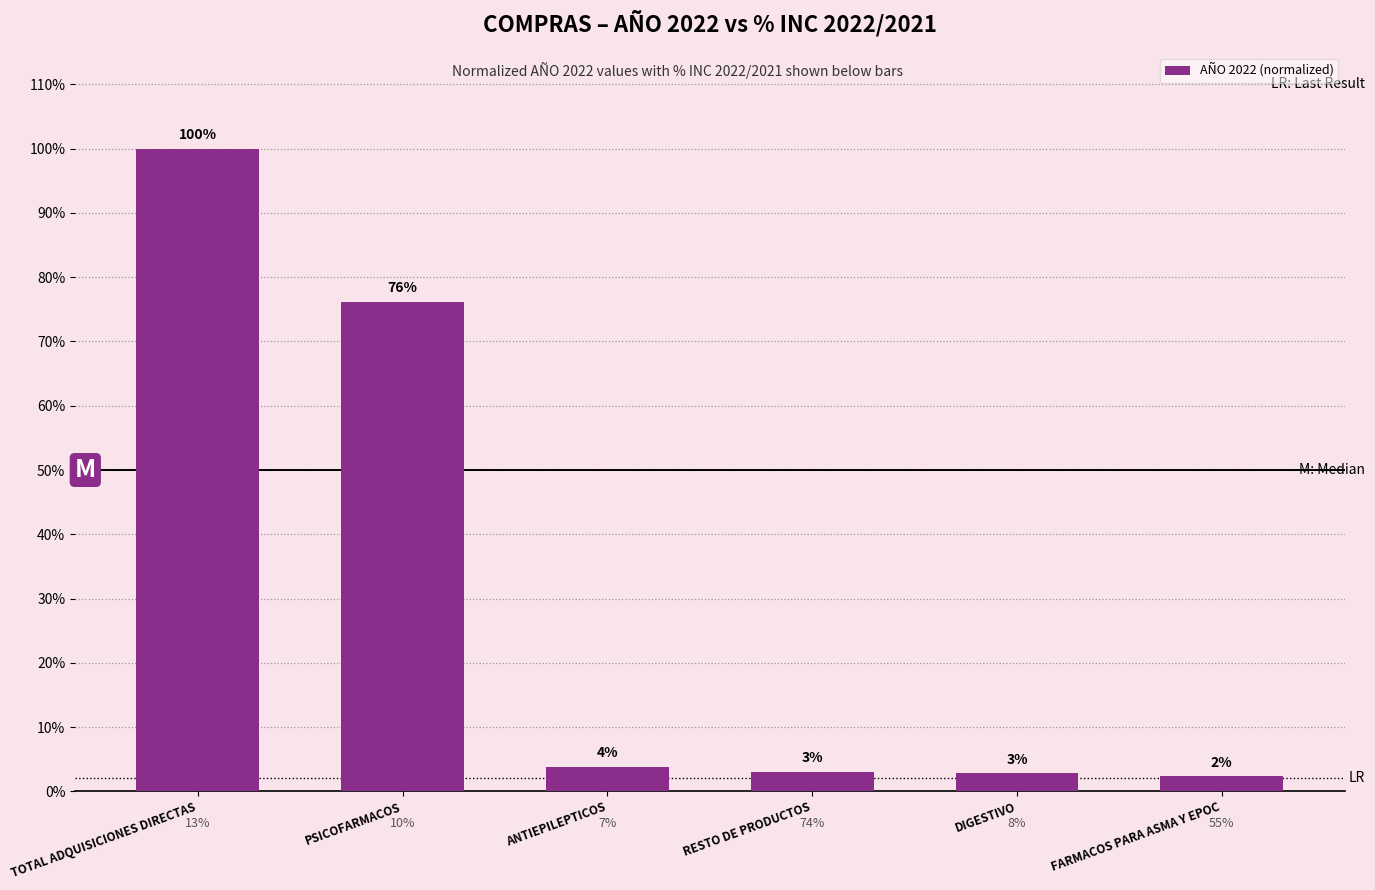

Does the chart contain any negative values?

No